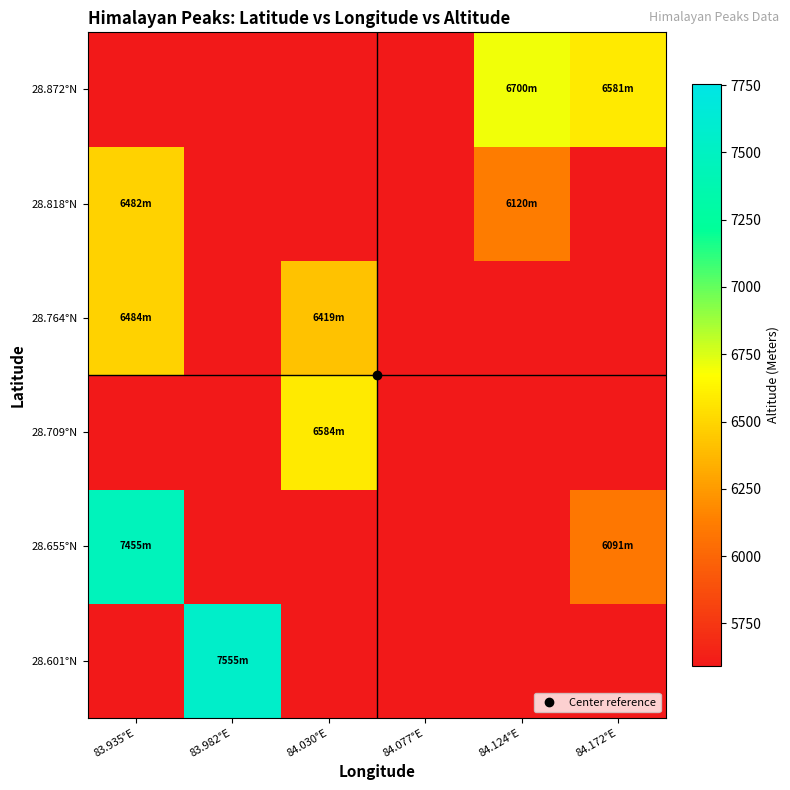

Which category has the lowest value across all series?

83.935°E